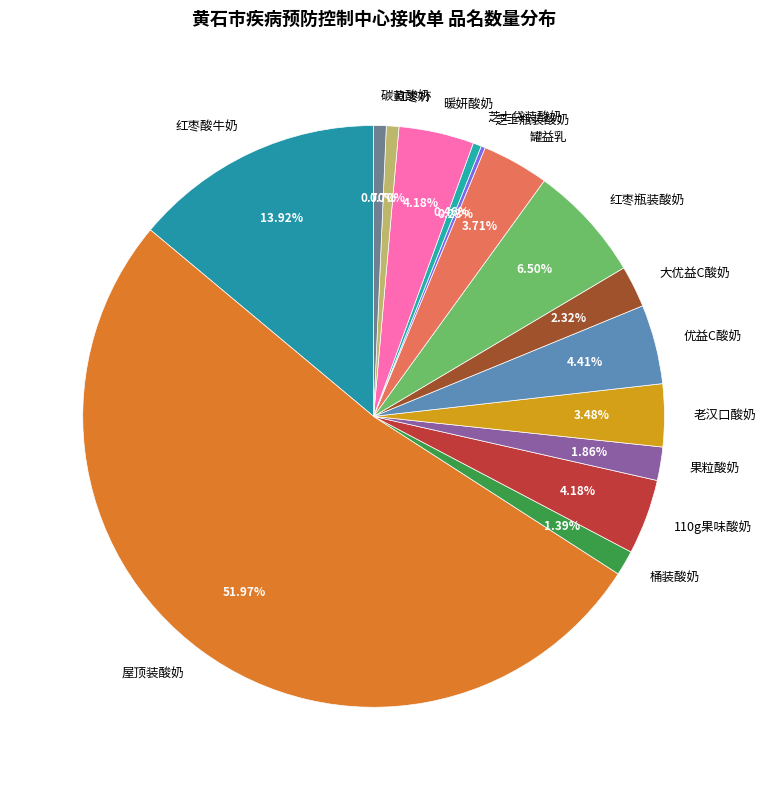

Combined, do 碳黄酸奶 and 大优益C酸奶 account for over 50%?

No